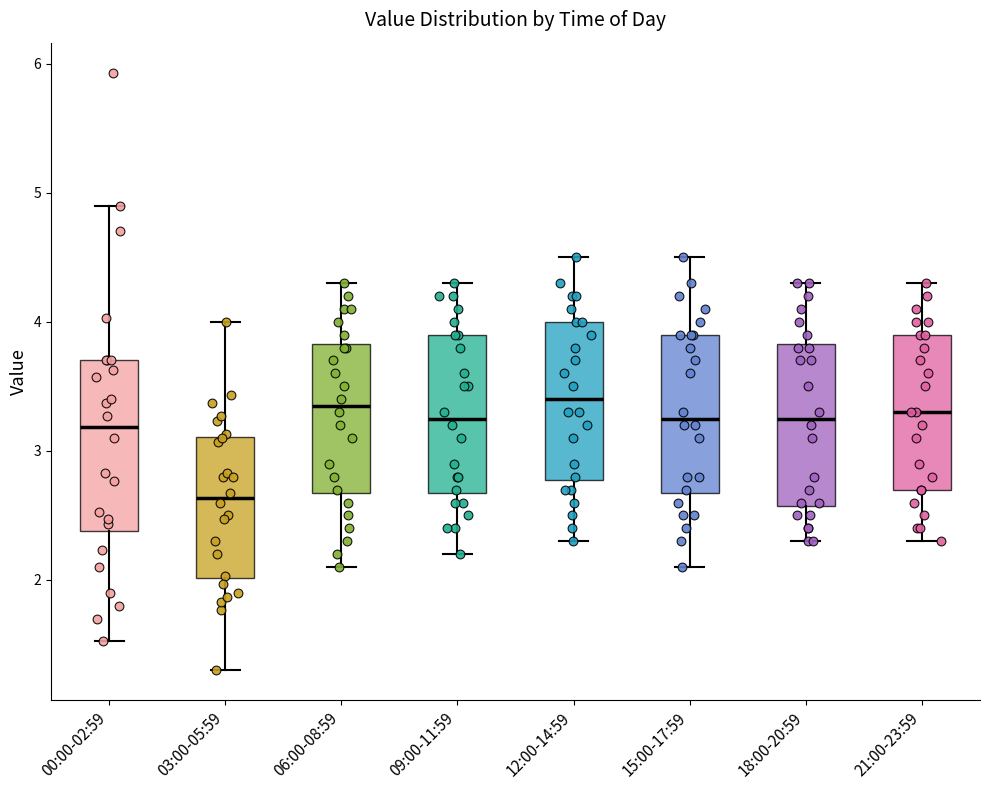

Reading left to right, transcribe this box plot: for each box, give where its median line is, the range the box spans, and where its two whiskers end, as read against the y-axis. The values are not printed on the chart, so give them approximately, as read against the axis.

00:00-02:59: median 3.2, box 2.4 to 3.7, whiskers 1.5 to 4.9
03:00-05:59: median 2.6, box 2.0 to 3.1, whiskers 1.3 to 4.0
06:00-08:59: median 3.4, box 2.7 to 3.8, whiskers 2.1 to 4.3
09:00-11:59: median 3.3, box 2.7 to 3.9, whiskers 2.2 to 4.3
12:00-14:59: median 3.4, box 2.8 to 4.0, whiskers 2.3 to 4.5
15:00-17:59: median 3.3, box 2.7 to 3.9, whiskers 2.1 to 4.5
18:00-20:59: median 3.3, box 2.6 to 3.8, whiskers 2.3 to 4.3
21:00-23:59: median 3.3, box 2.7 to 3.9, whiskers 2.3 to 4.3